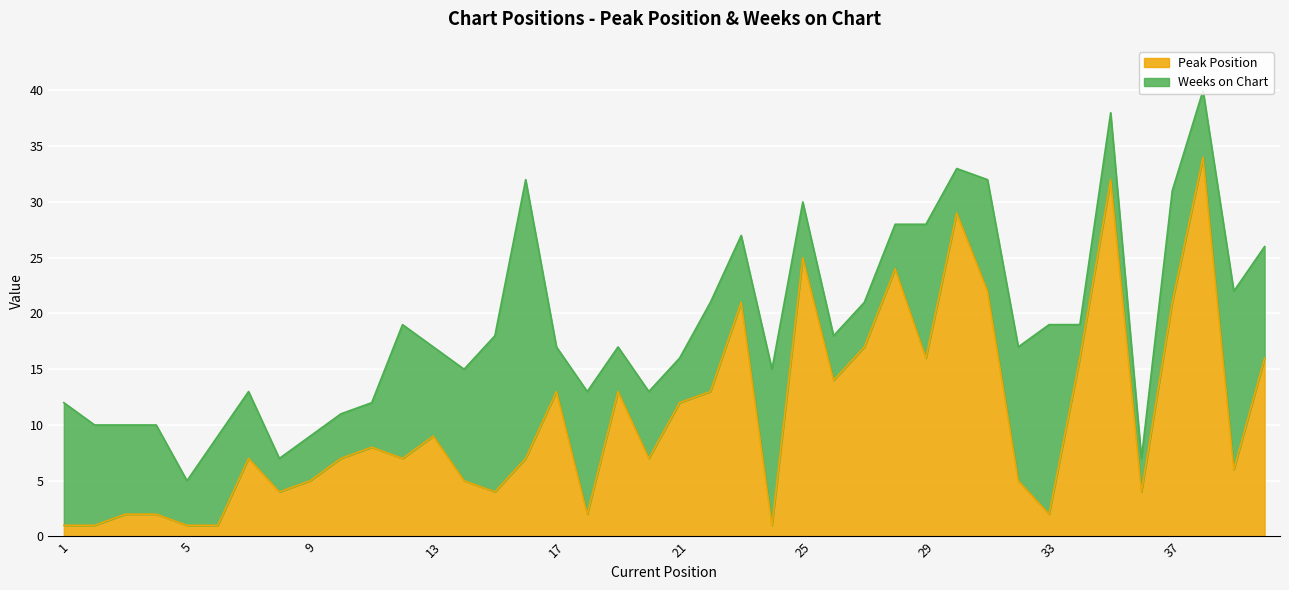

How many data points does each series have?

40